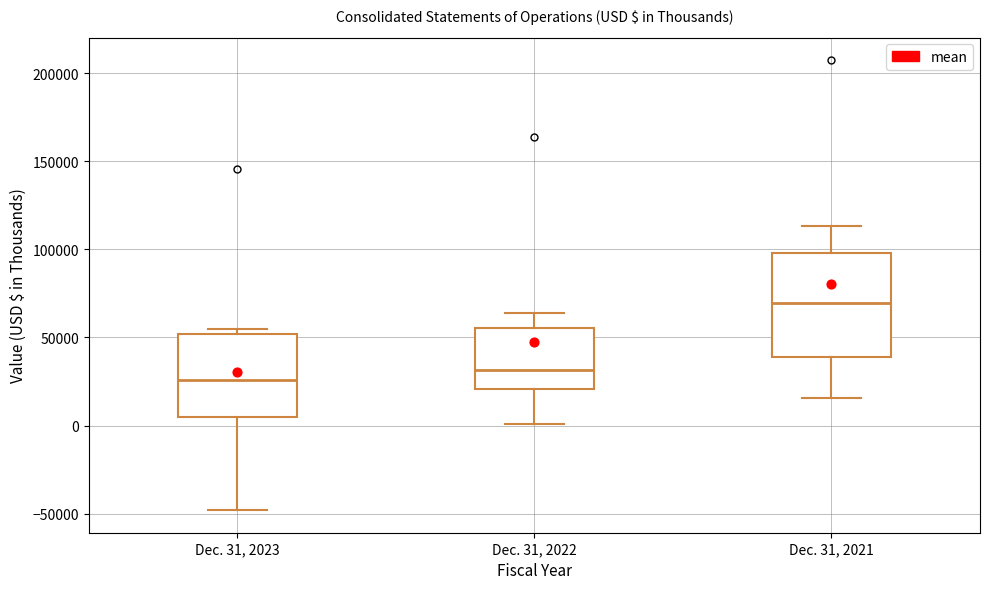

Reading left to right, read every box against the y-axis: the position of its median line, the range the box covers, and the ends of its whiskers. The values are not printed on the chart, so give them approximately, as read against the axis.

Dec. 31, 2023: median 25000, box 5000 to 50000, whiskers -50000 to 55000
Dec. 31, 2022: median 30000, box 20000 to 55000, whiskers 0 to 65000
Dec. 31, 2021: median 70000, box 40000 to 100000, whiskers 15000 to 115000